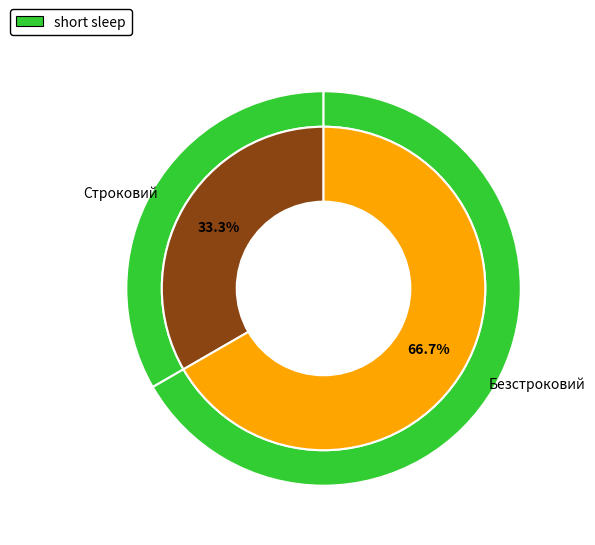

What is the largest slice in the pie chart?

Безстроковий